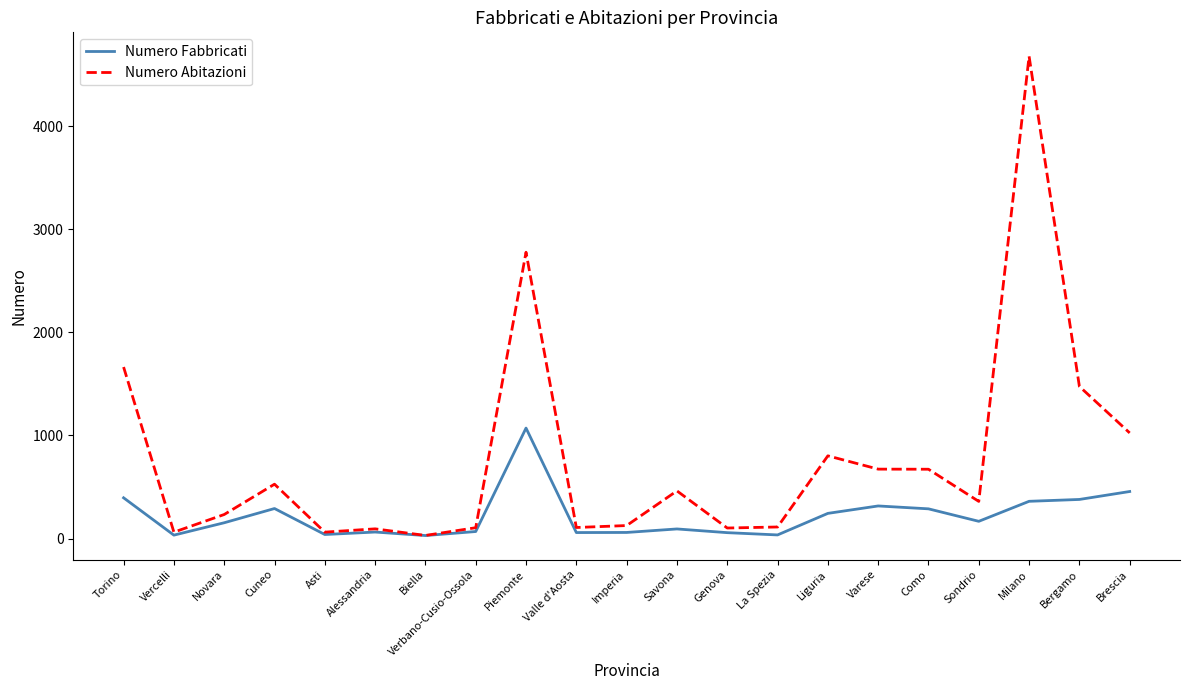

Where is Numero Abitazioni nearest to the value 2353?

Piemonte